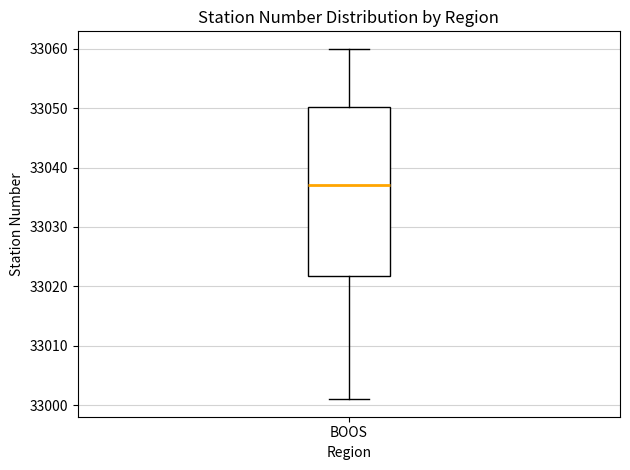

Transcribe this box plot: give where the median line is, the range the box spans, and where the two whiskers end, as read against the y-axis. The values are not printed on the chart, so give them approximately, as read against the axis.

median 33037, box 33022 to 33050, whiskers 33001 to 33060